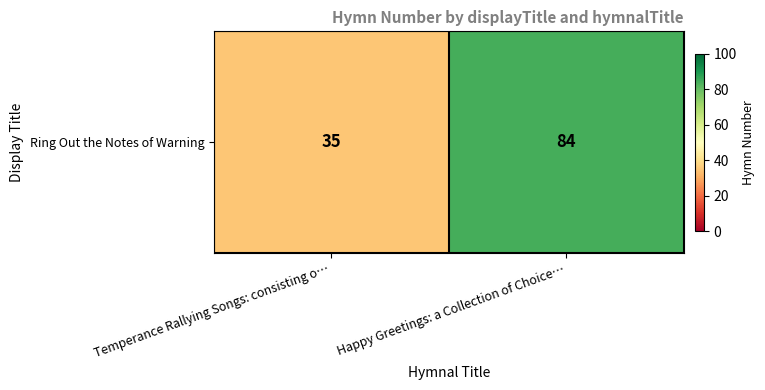

What is the difference between the maximum and minimum values?

49